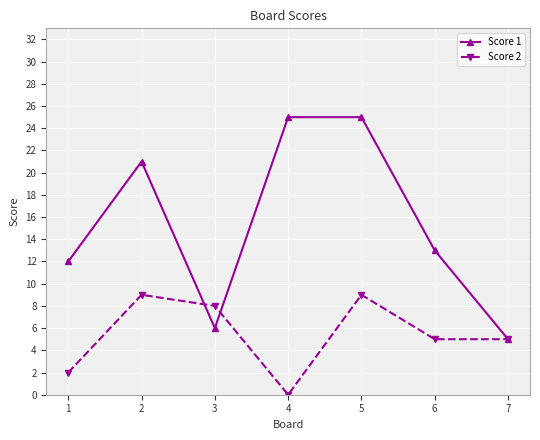

Is it true that Score 2 equals 1 at 1?

False